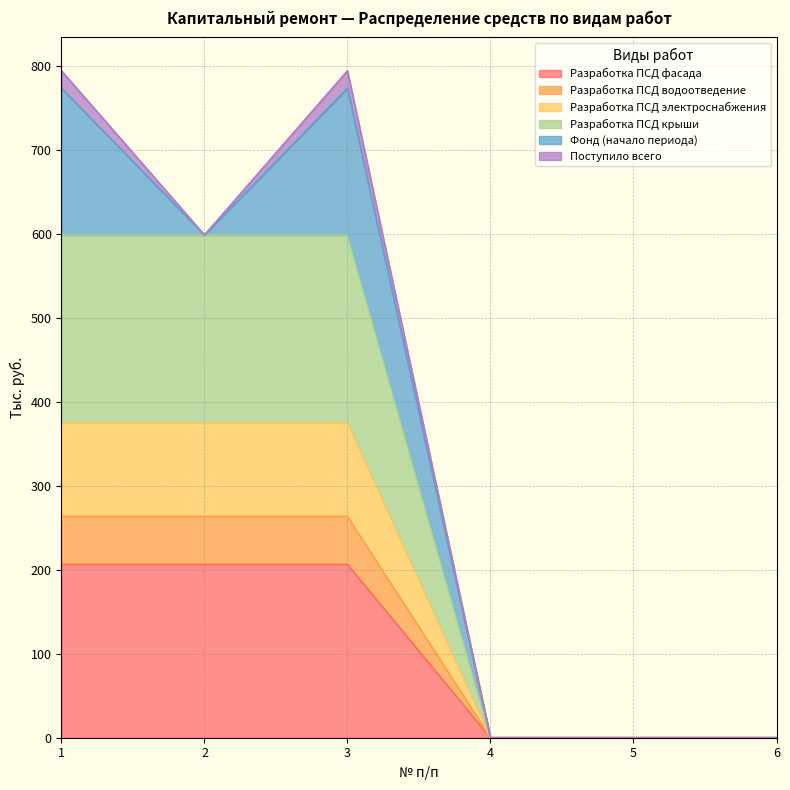

True or false: Разработка ПСД крыши has more than 1 points higher than both neighbors.

False